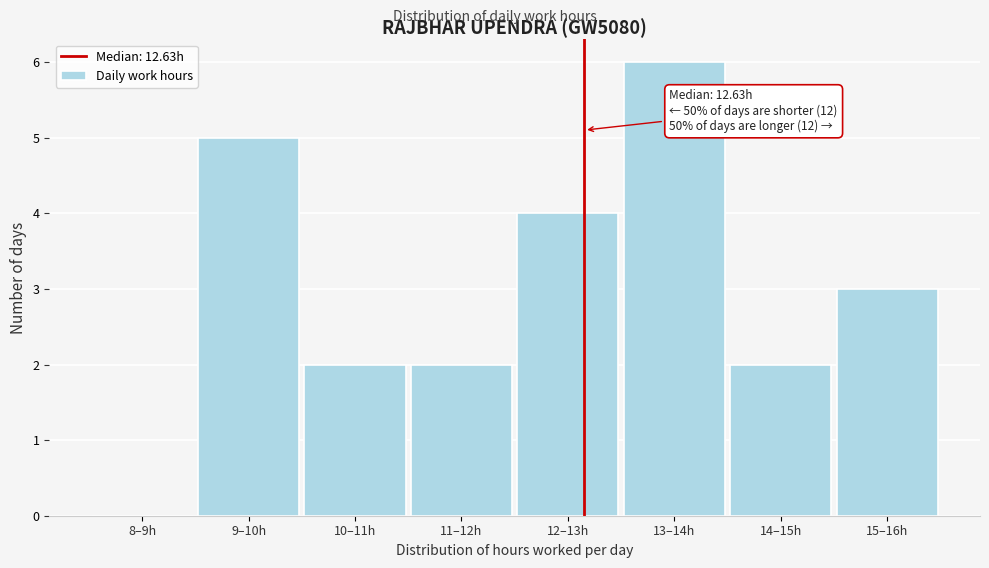

Reading right to left, list all the values displayed in this chart.

15–16h=3	14–15h=2	13–14h=6	12–13h=4	11–12h=2	10–11h=2	9–10h=5	8–9h=0